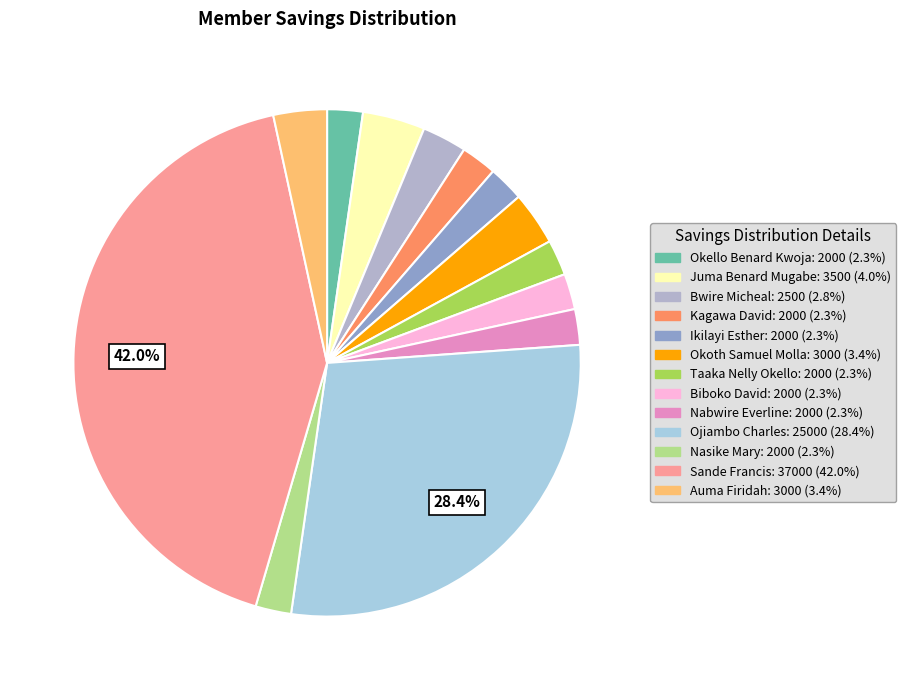

Do Taaka Nelly Okello and Nabwire Everline together represent more than half of the pie?

No